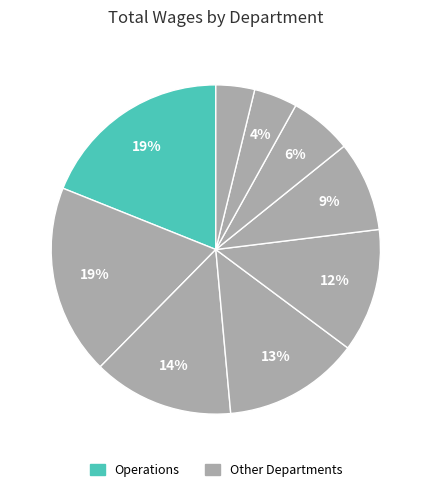

To the nearest percent, what is the difference between the largest and smallest slice percentages?

15%